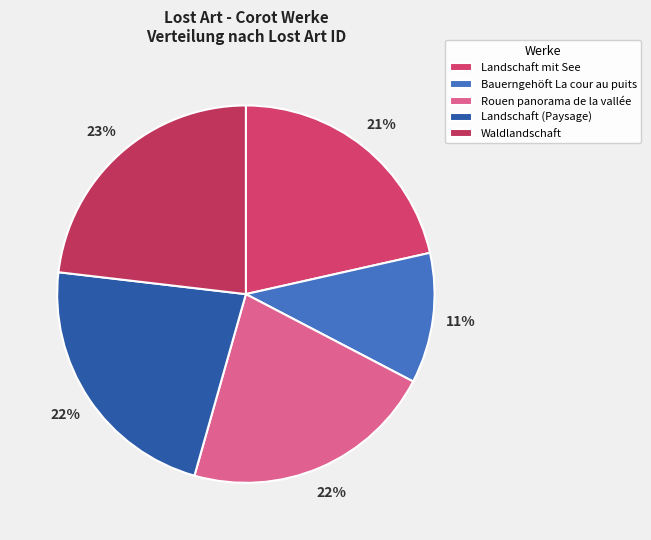

What is the smallest slice in the pie chart?

Bauerngehöft La cour au puits